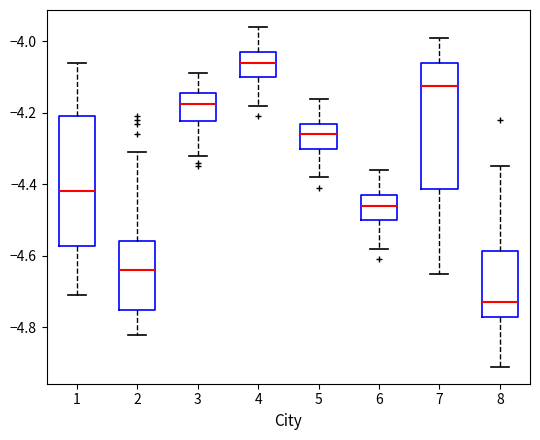

Reading left to right, transcribe this box plot: for each box, give where its median line is, the range the box spans, and where its two whiskers end, as read against the y-axis. The values are not printed on the chart, so give them approximately, as read against the axis.

1: median -4.42, box -4.58 to -4.20, whiskers -4.70 to -4.06
2: median -4.64, box -4.76 to -4.56, whiskers -4.82 to -4.30
3: median -4.18, box -4.22 to -4.14, whiskers -4.32 to -4.08
4: median -4.06, box -4.10 to -4.02, whiskers -4.18 to -3.96
5: median -4.26, box -4.30 to -4.22, whiskers -4.38 to -4.16
6: median -4.46, box -4.50 to -4.42, whiskers -4.58 to -4.36
7: median -4.12, box -4.42 to -4.06, whiskers -4.64 to -3.98
8: median -4.72, box -4.76 to -4.58, whiskers -4.90 to -4.34